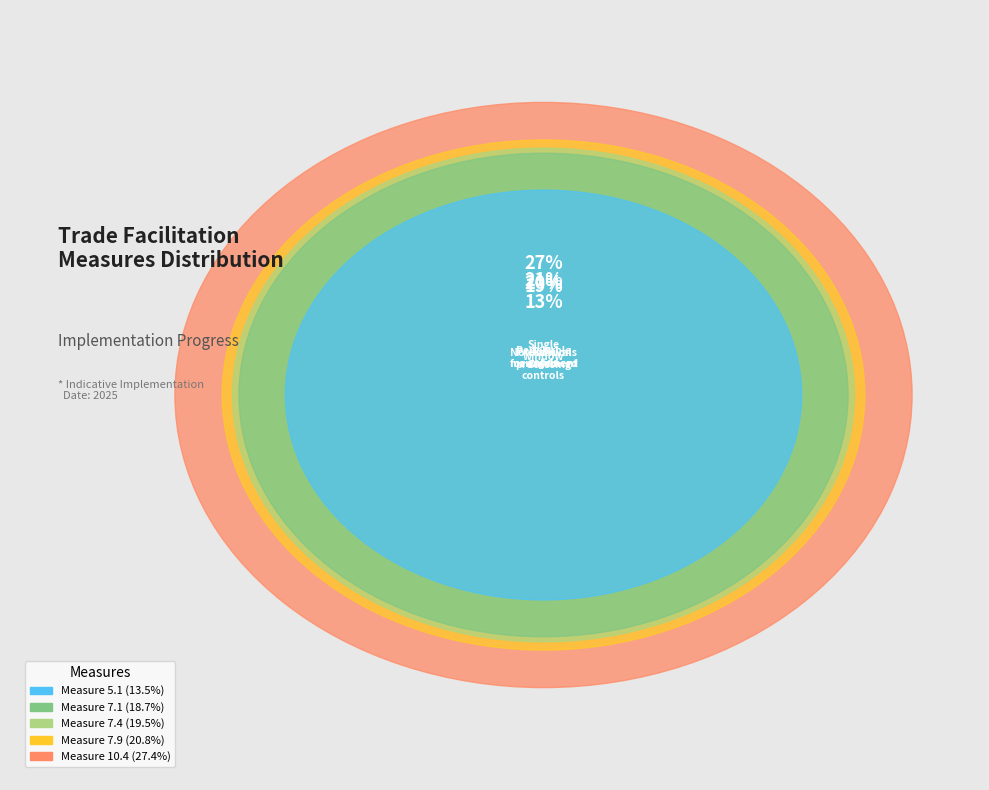

How many slices are in this pie chart?

5